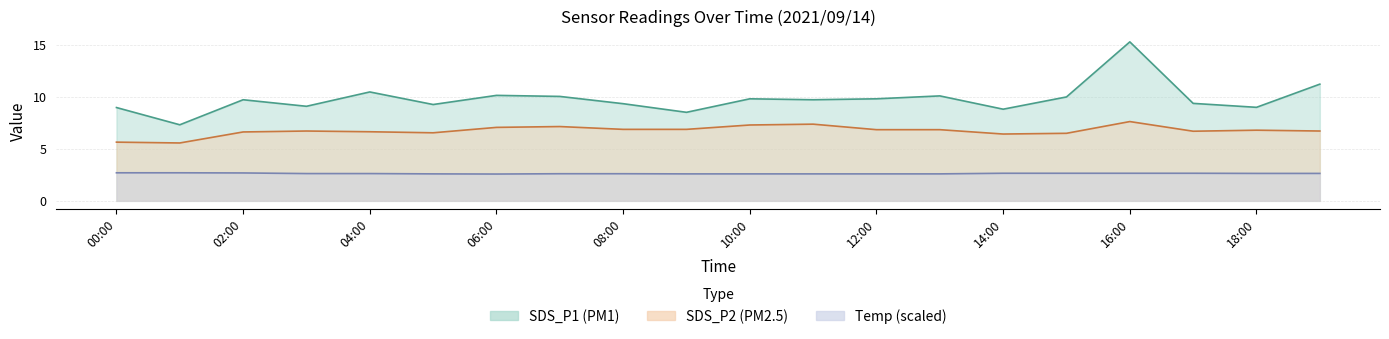

What is the average value of the Temp series?

2.6